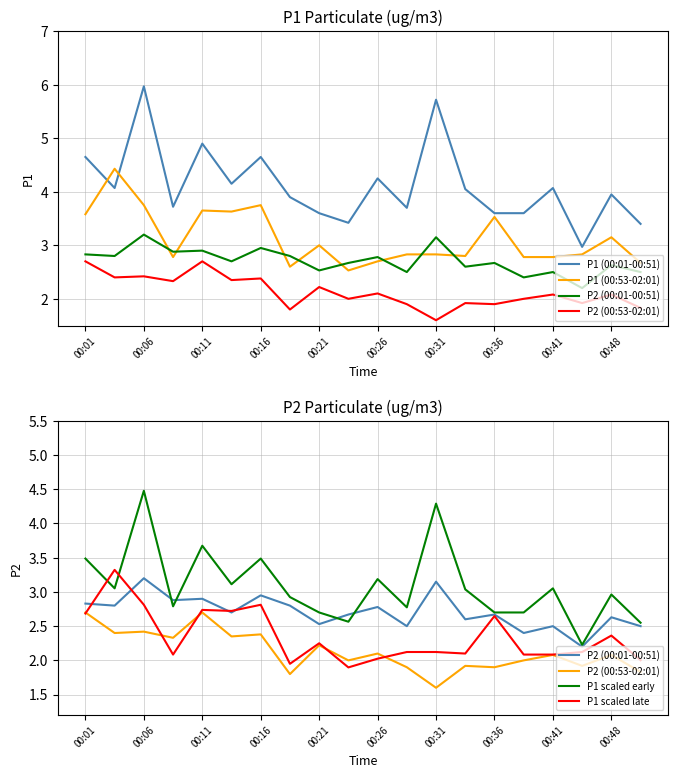

Between which two adjacent categories do P1 scaled late and P2 (00:53-02:01) first intersect?

00:01 and 00:06